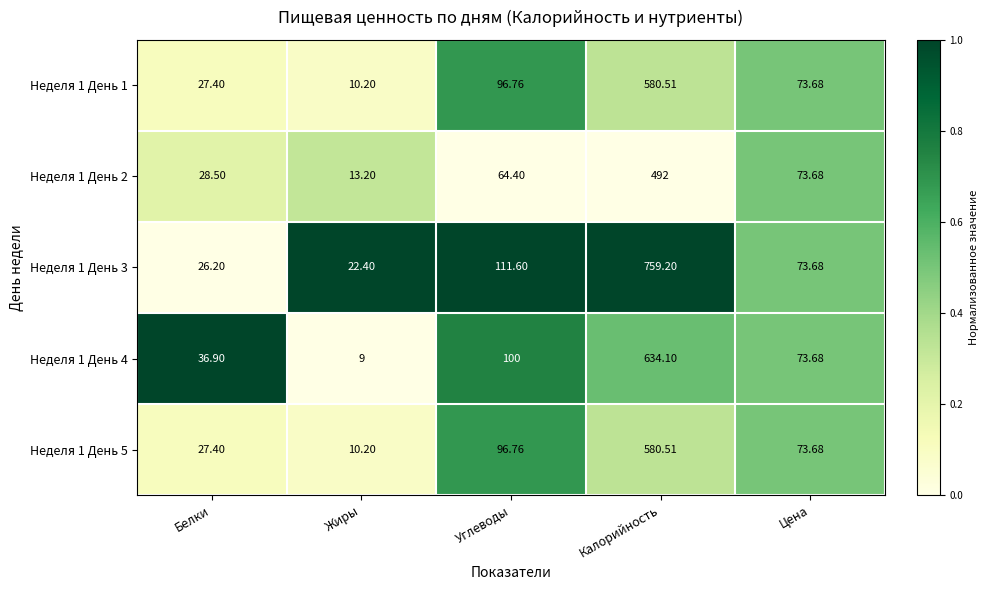

What is the total value across all series at Белки?

146.4